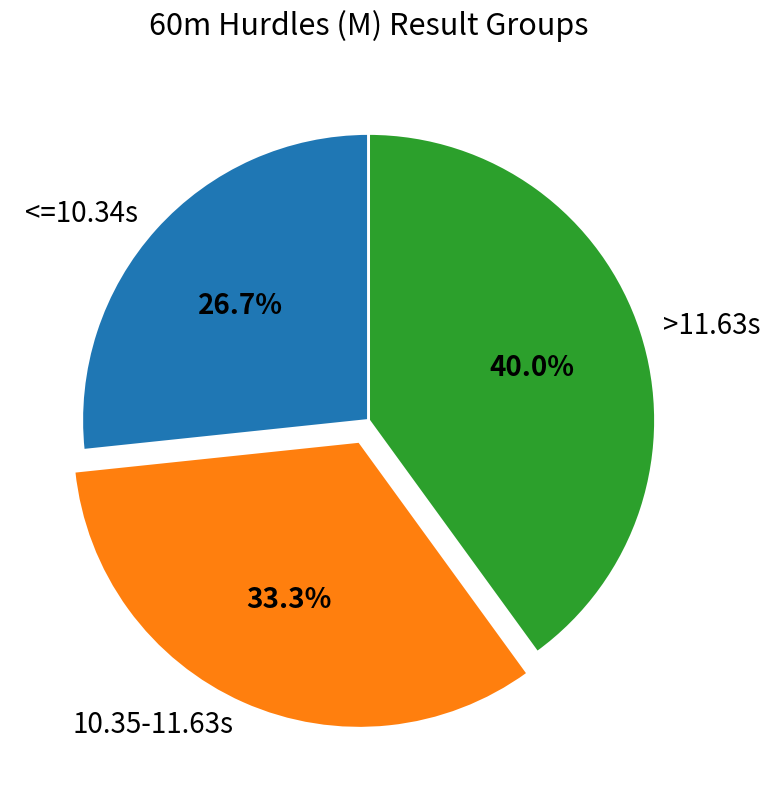

Which category has the smallest portion of the pie?

<=10.34s